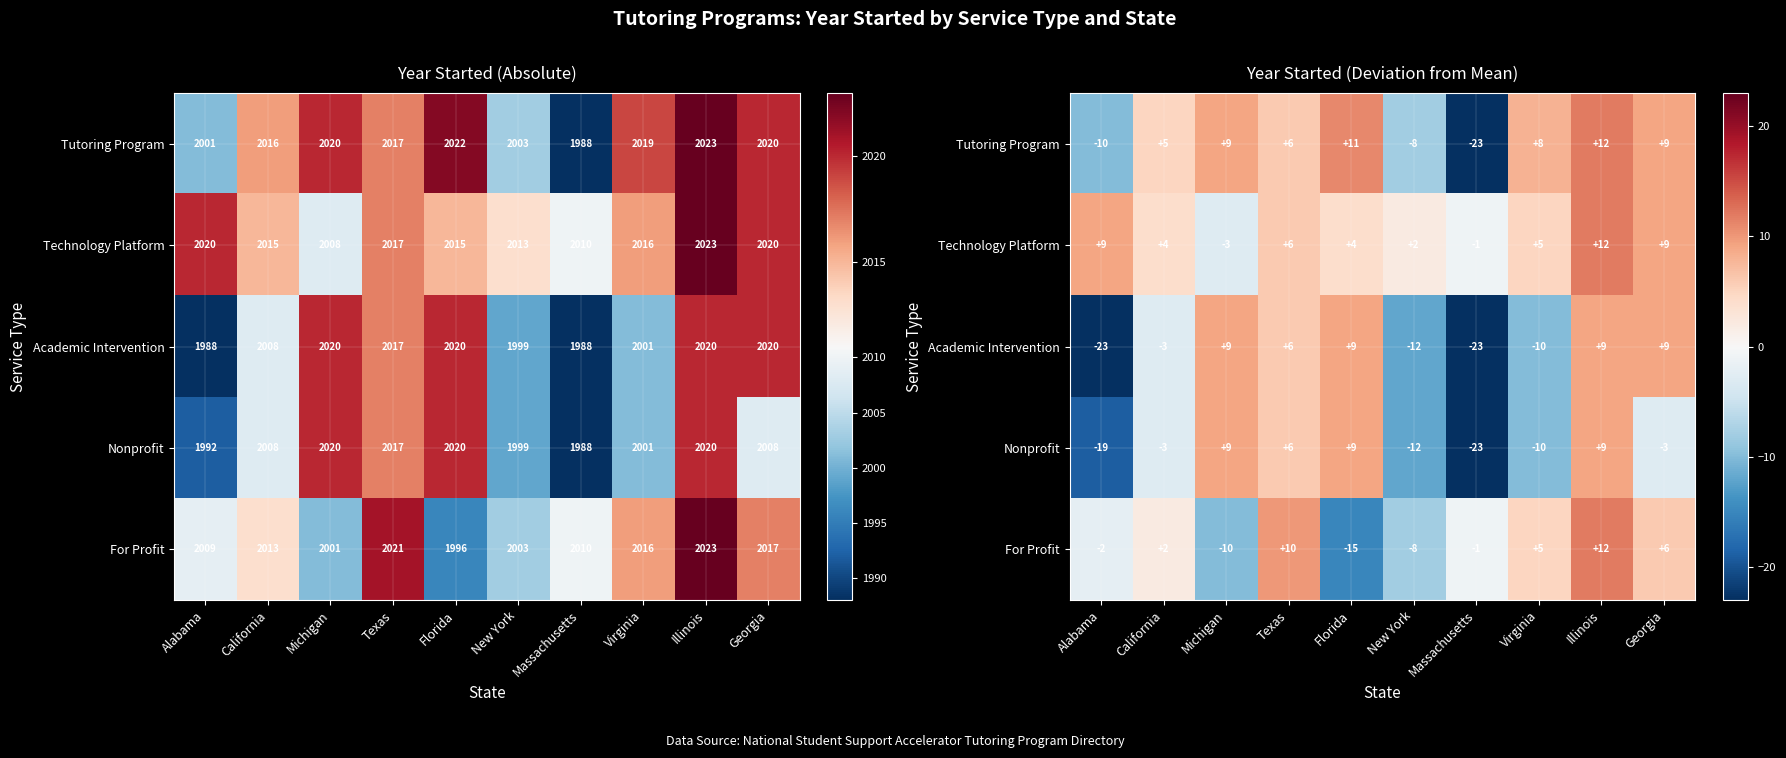

What is the average value of the Academic Intervention series?

-2.9